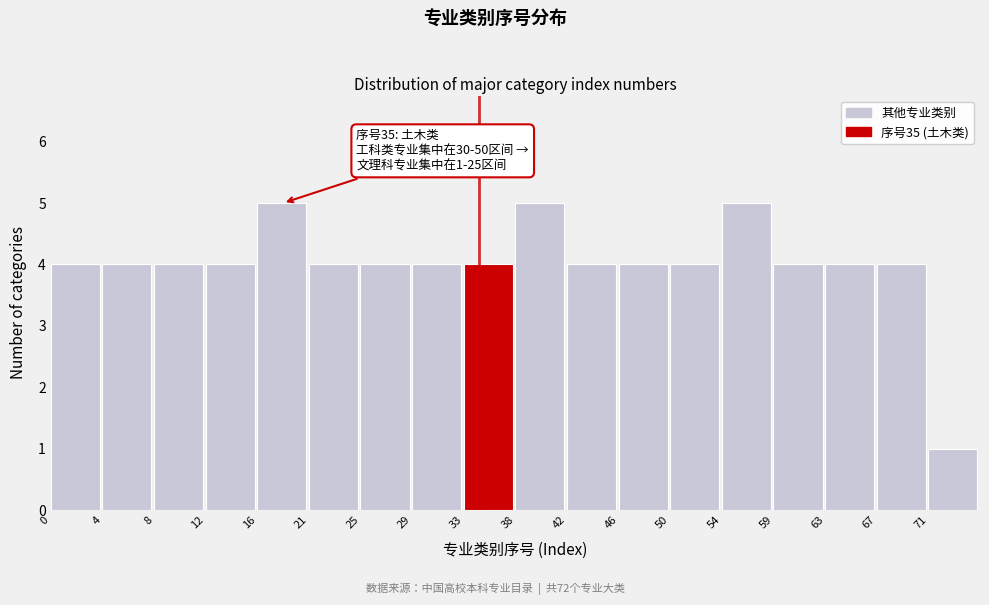

Reading right to left, list all the values displayed in this chart.

1	4	4	4	5	4	4	4	5	4	4	4	4	5	4	4	4	4